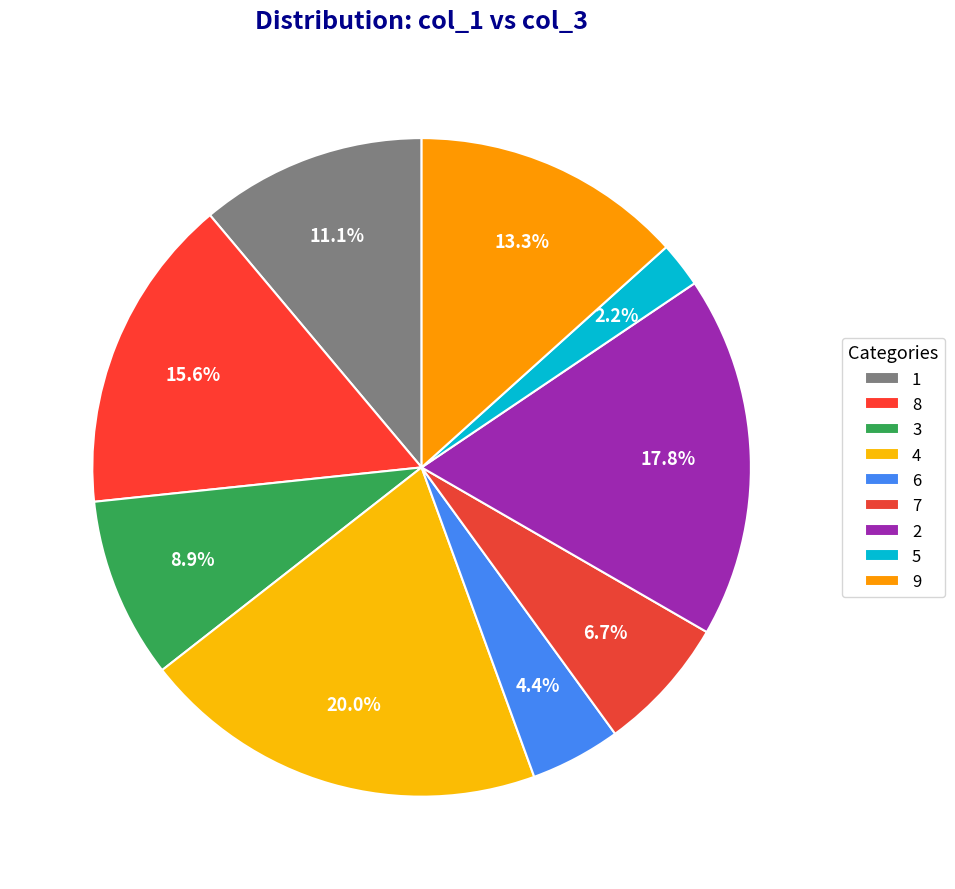

How many segments does this pie chart have?

9